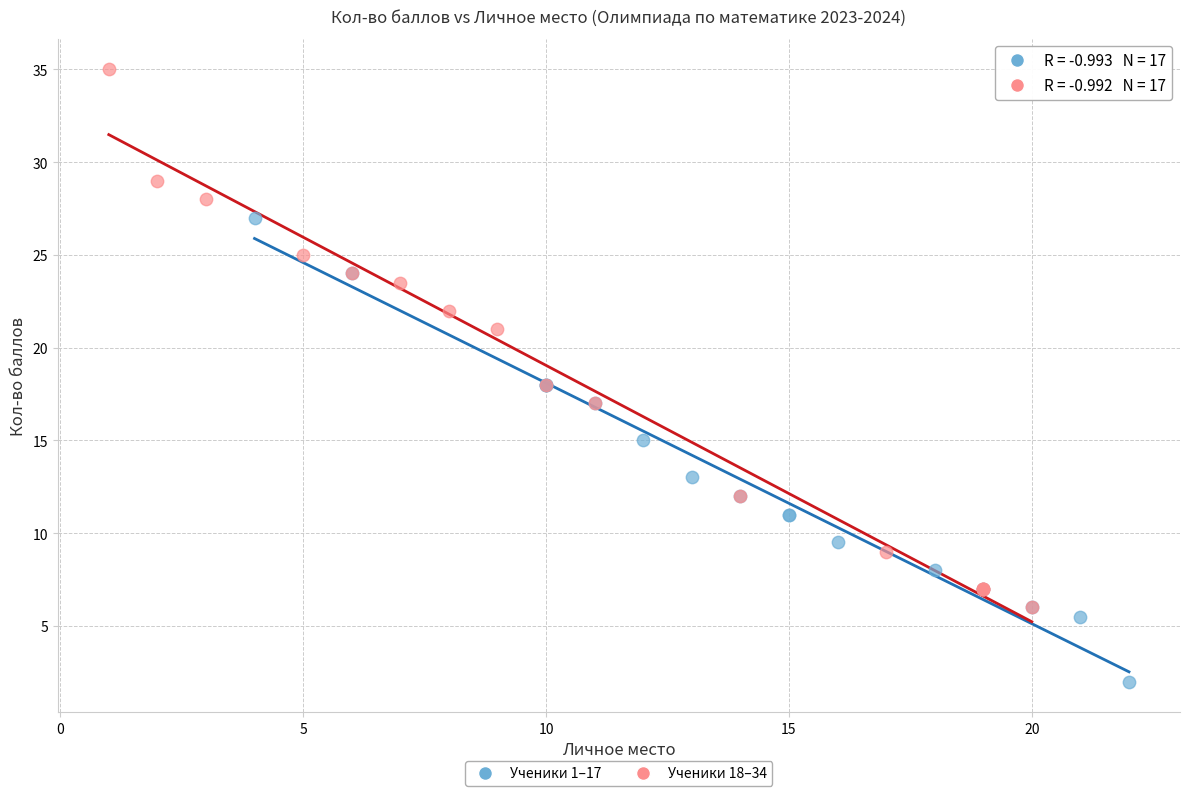

Which series has the widest spread of Y values?

Ученики 18–34